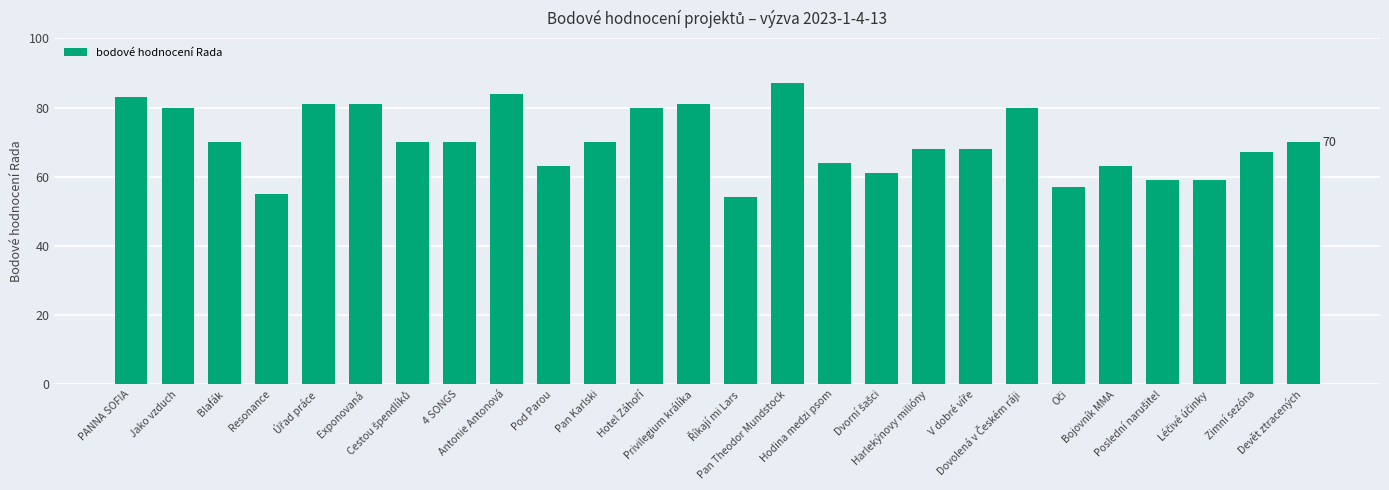

Reading left to right, list all the values displayed in this chart.

83	80	70	55	81	81	70	70	84	63	70	80	81	54	87	64	61	68	68	80	57	63	59	59	67	70